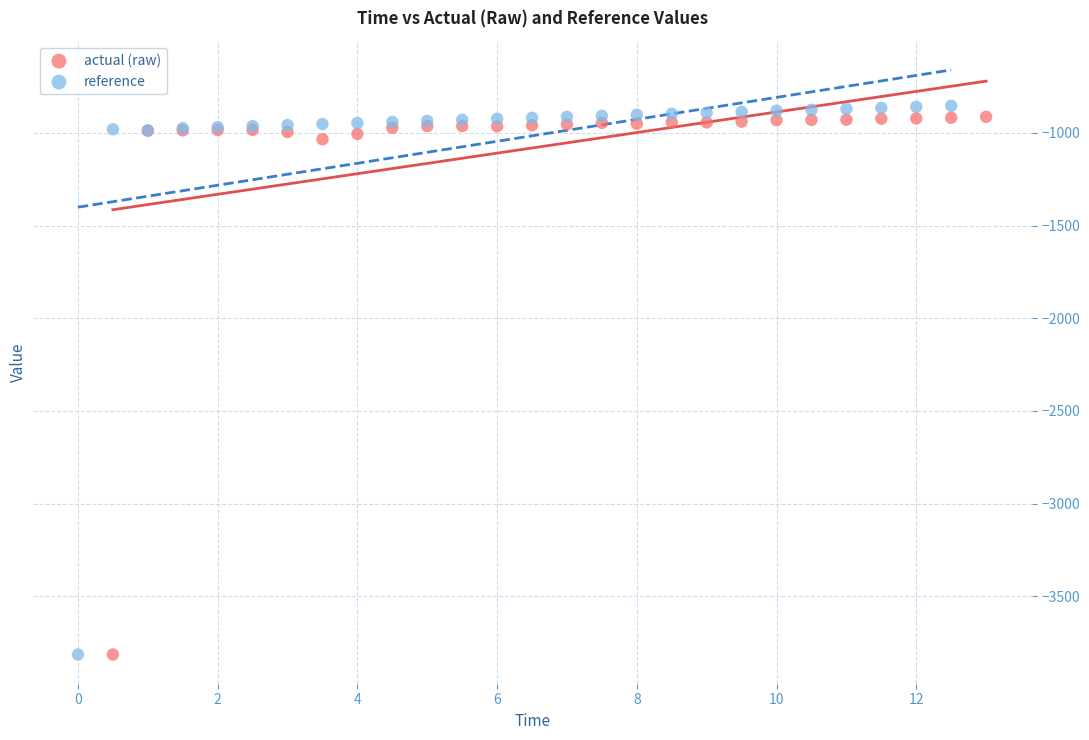

Which series has the largest Y range (max minus min)?

reference